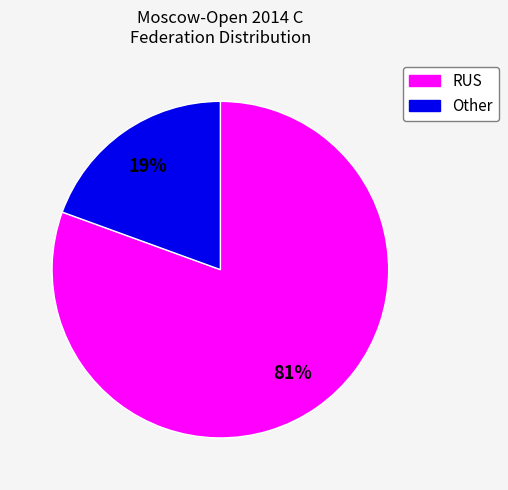

Is there a majority slice in this chart?

Yes